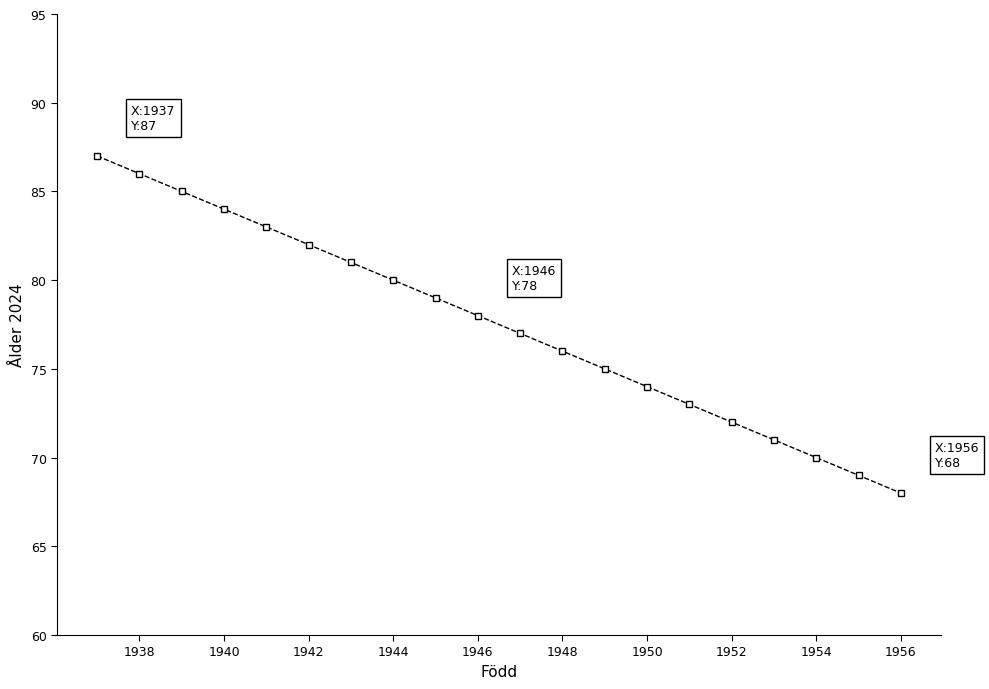

True or false: there are more than 0 points higher than both neighbors.

False